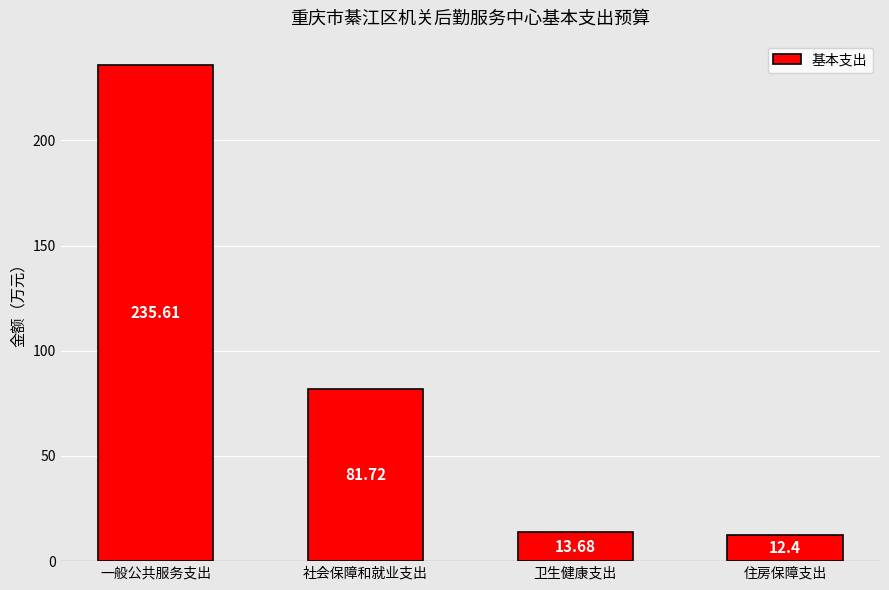

How many series are shown in this chart?

1